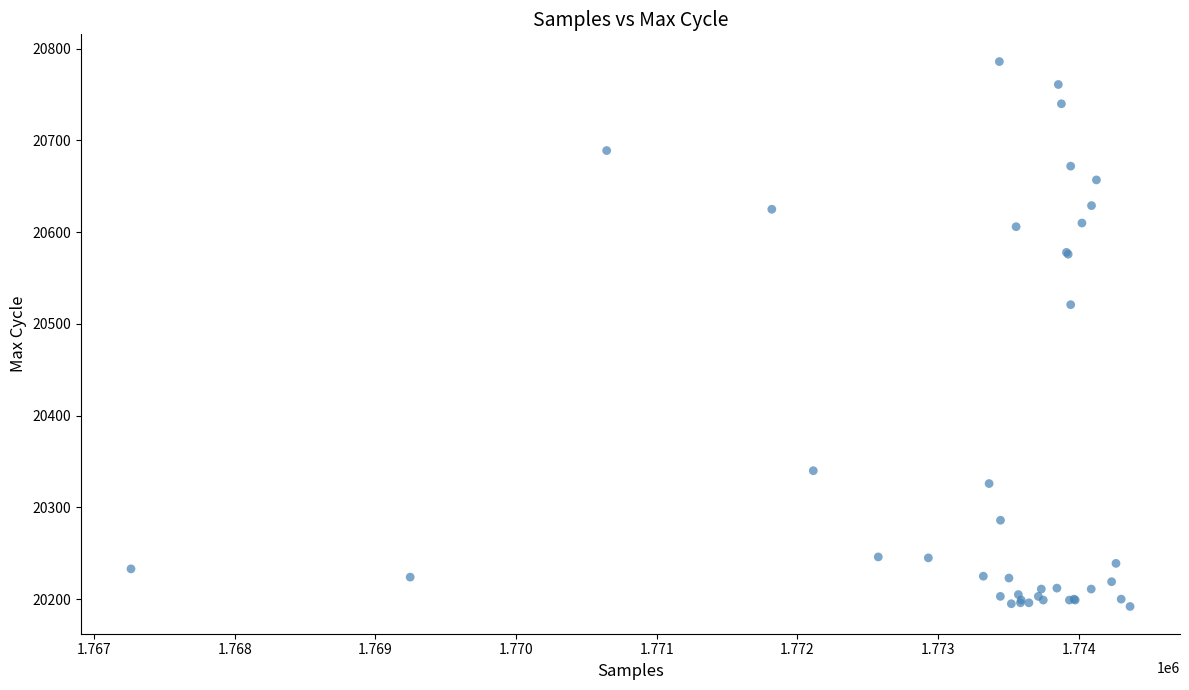

What Y value in the scatter plot is closest to 20489?

20521